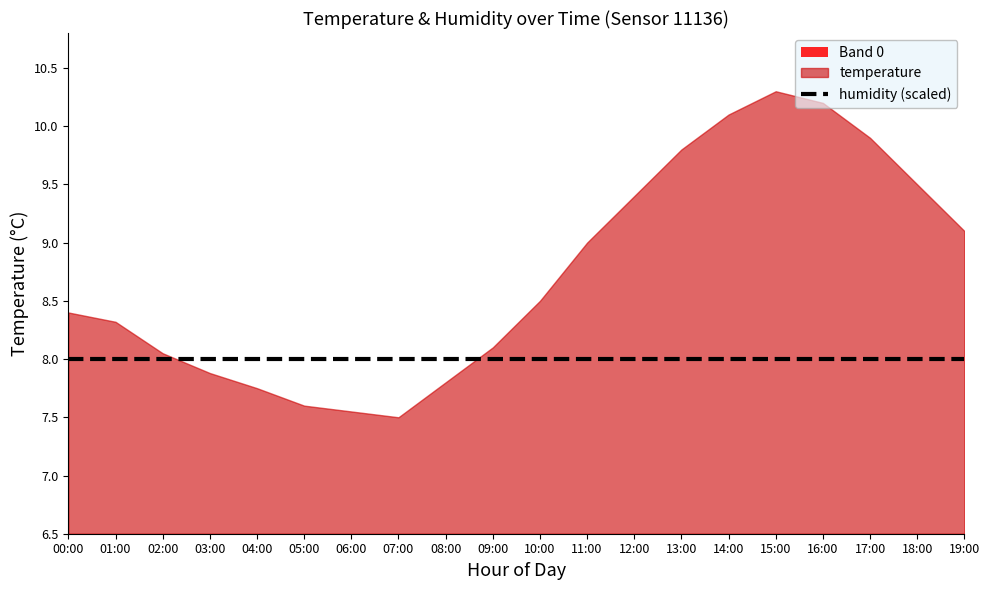

True or false: humidity has a value of 99.9 at 2.

True